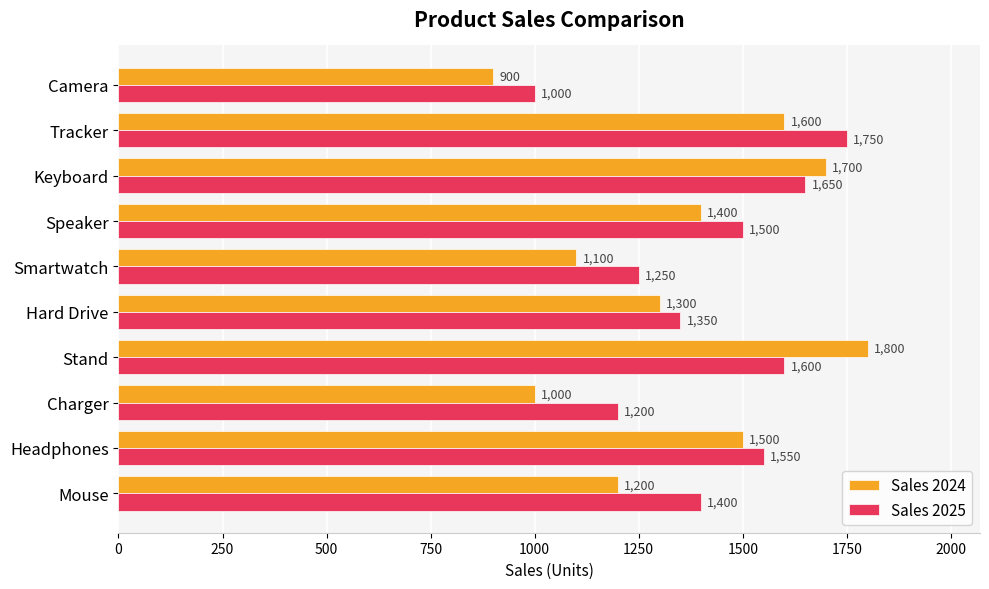

What is the spread (max minus min) of values at Camera?

100